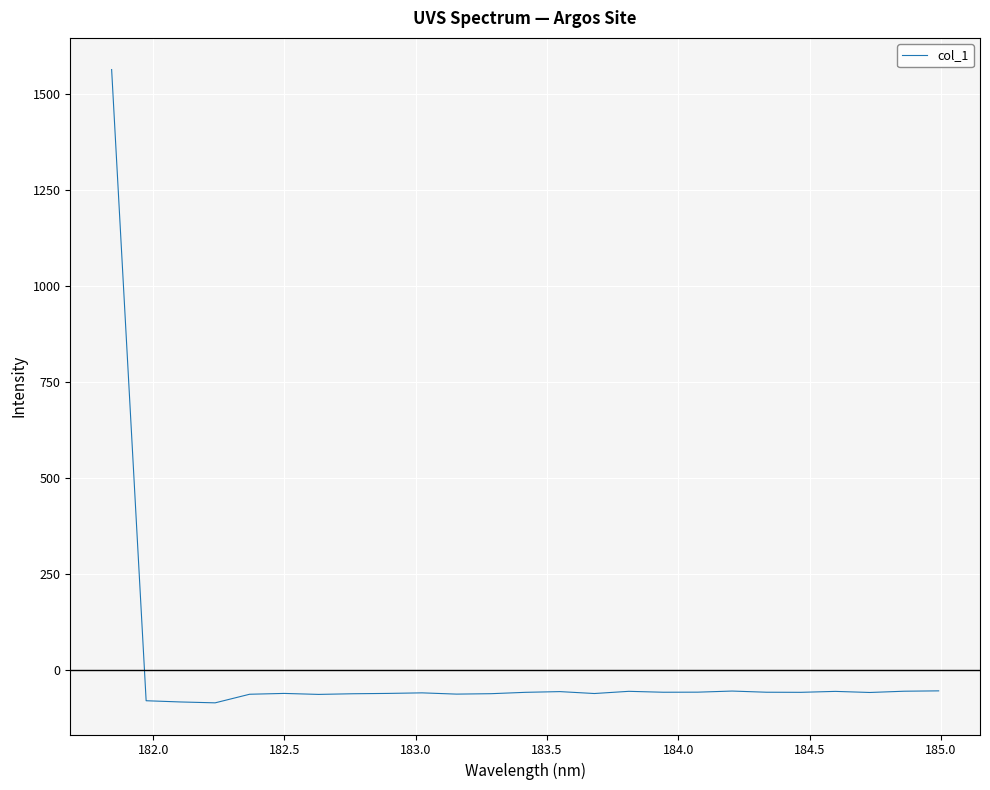

What is the smallest value displayed?

-85.4